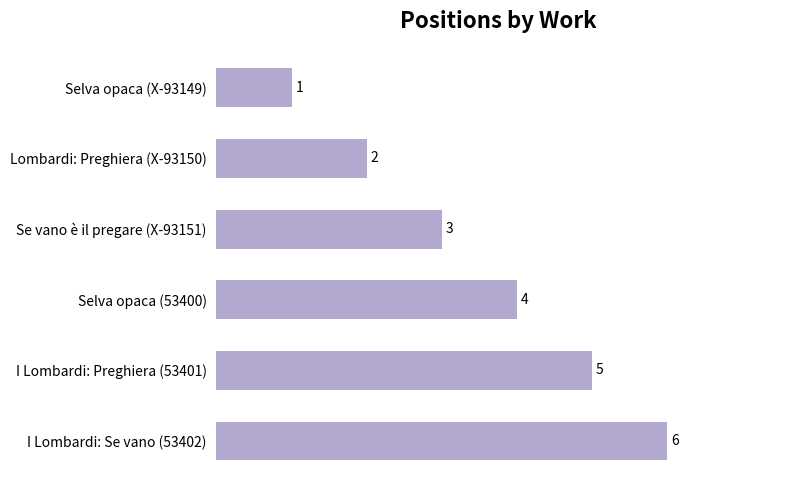

Reading bottom to top, transcribe all the data shown in this chart.

6	5	4	3	2	1